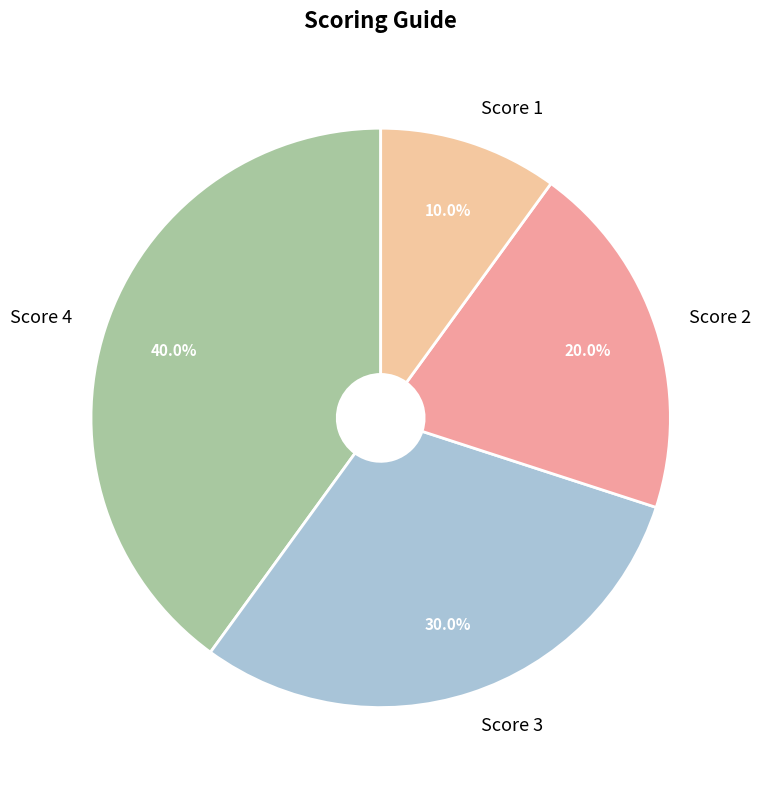

To the nearest percent, what is the difference between the Score 3 and Score 1 slice percentages?

20%